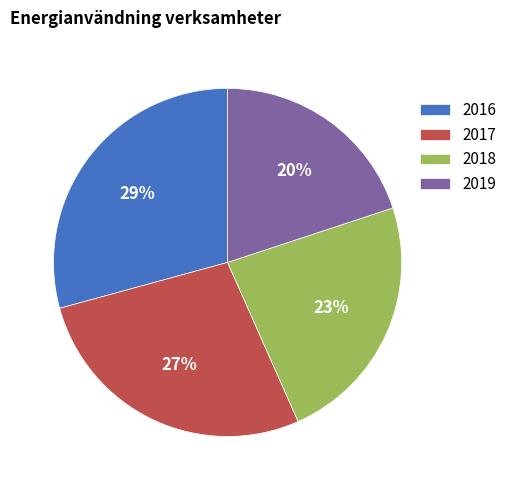

How many segments does this pie chart have?

4